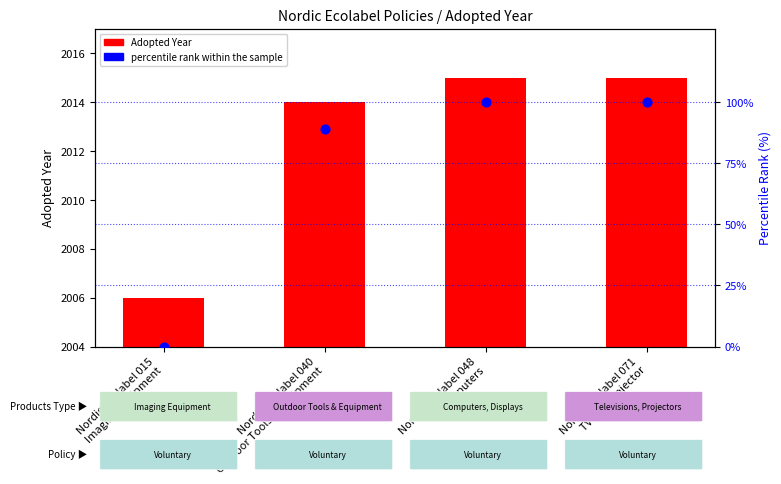

At which category is the sum across all series the highest?

Nordic Ecolabel 048
Computers